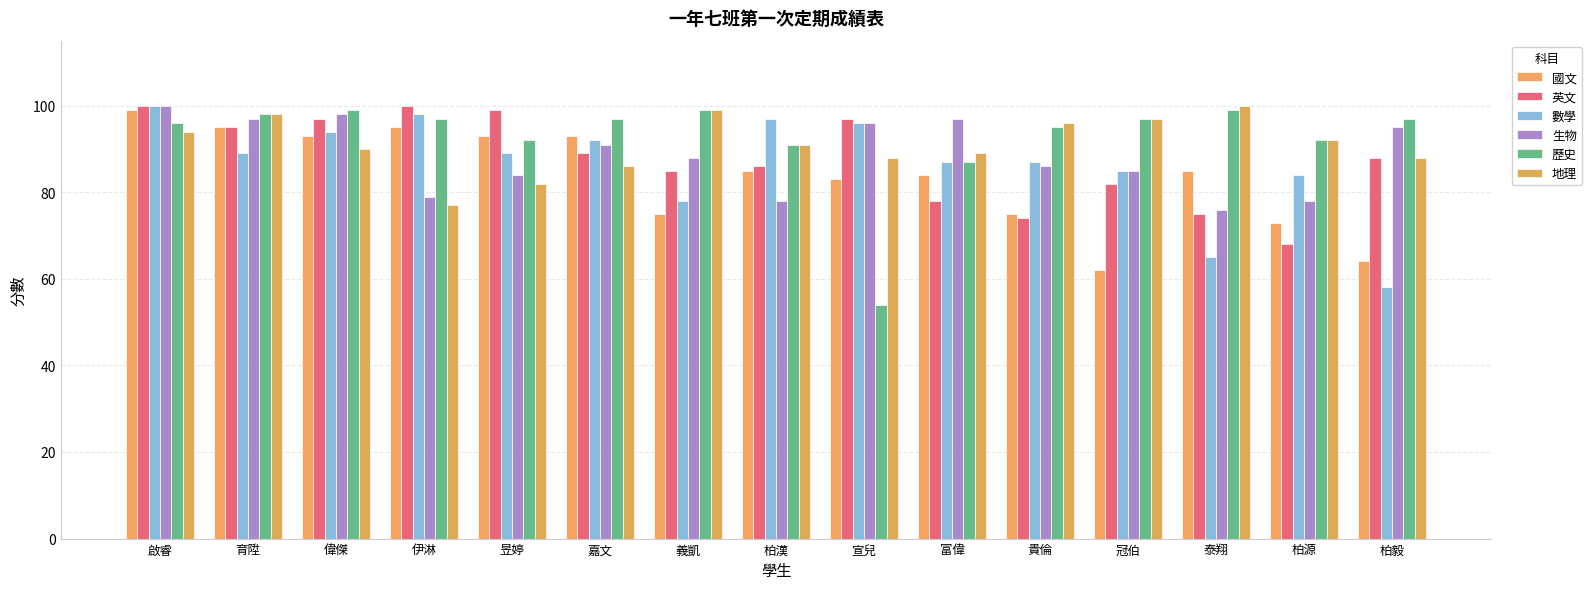

What is the difference between the highest and lowest values at 泰翔?

35